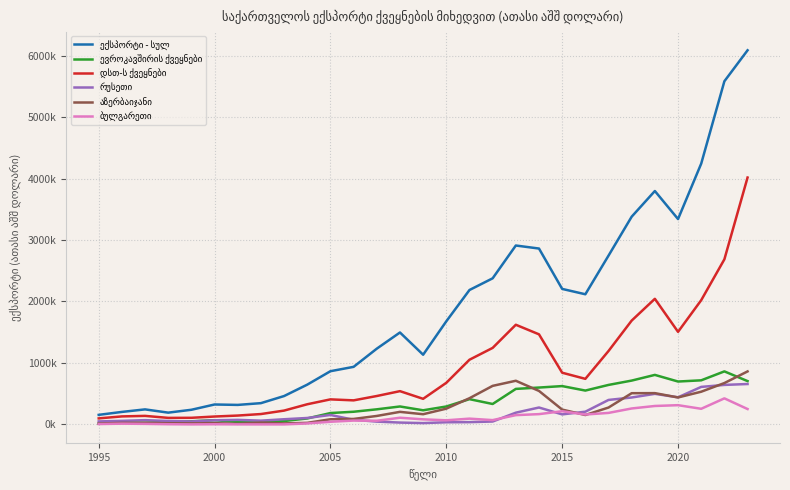

True or false: დსთ-ს ქვეყნები and ექსპორტი - სულ intersect in this chart.

False